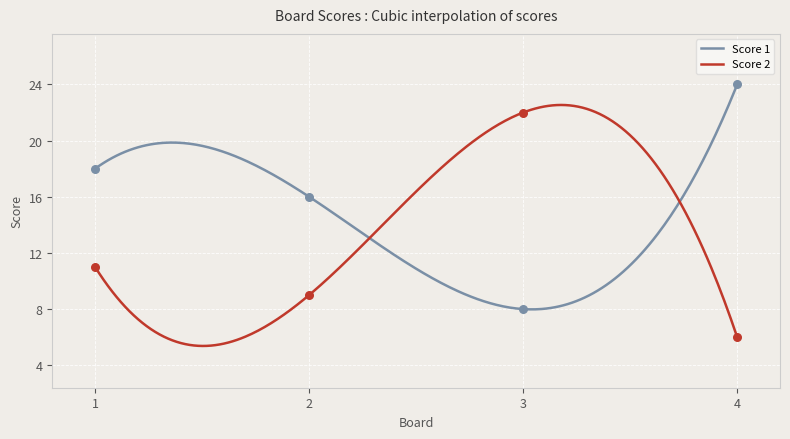

Which series has the largest Y range (max minus min)?

Score 1